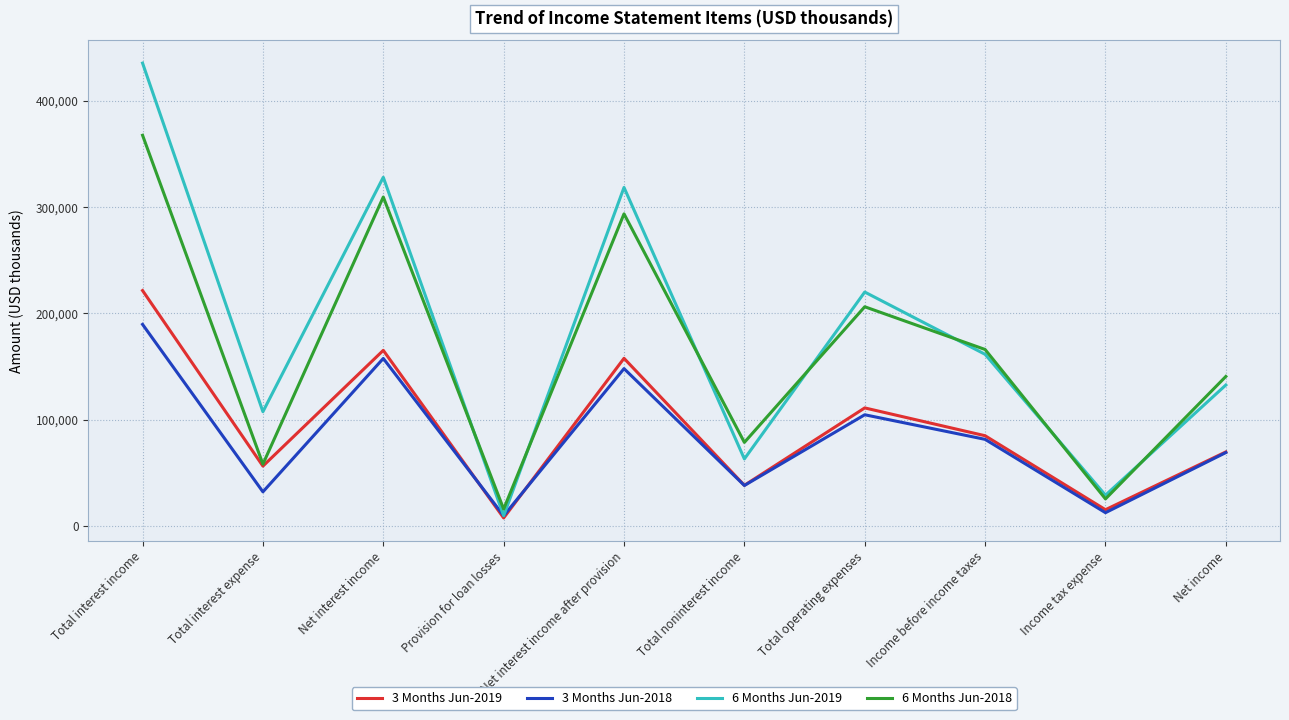

What is the difference between the 3 Months Jun-2018 values at Total interest income and Net interest income?

32045